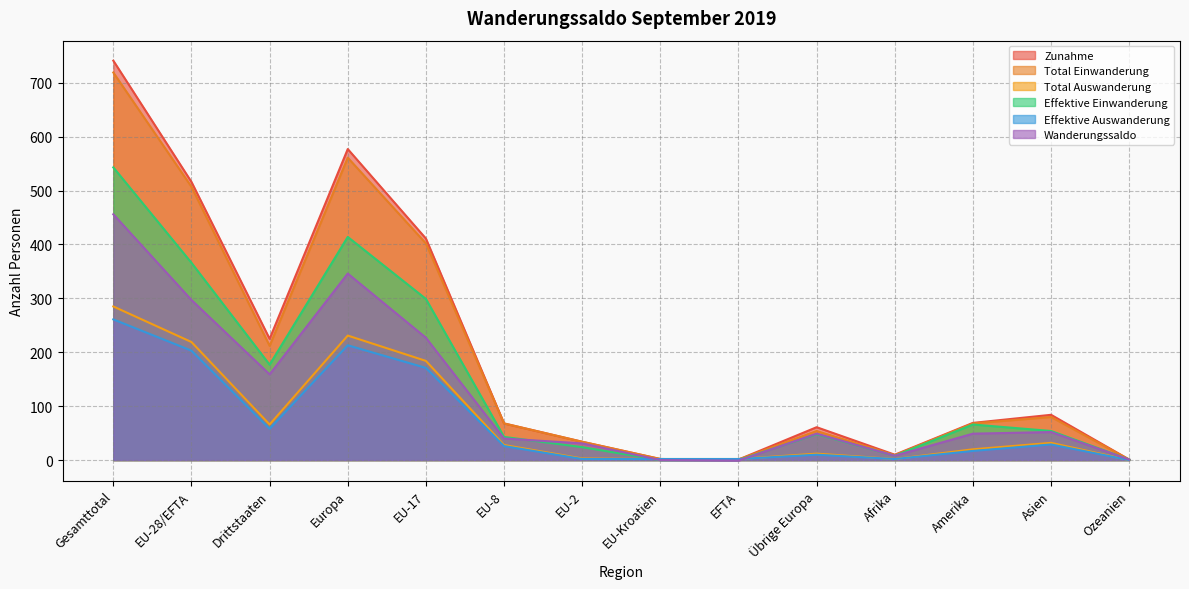

The Total Einwanderung series shows 115 at EU-8. True or false?

False